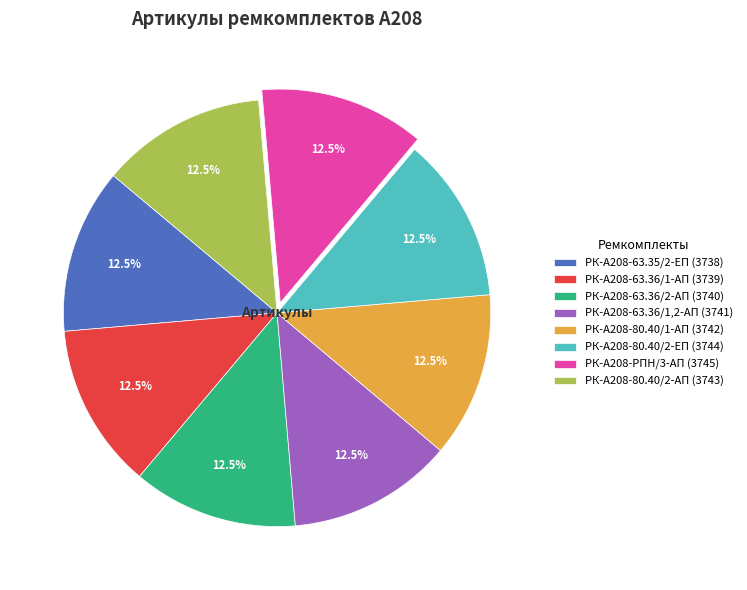

What percentage do РК-А208-80.40/2-АП and РК-А208-63.36/1-АП together represent?

25.0%